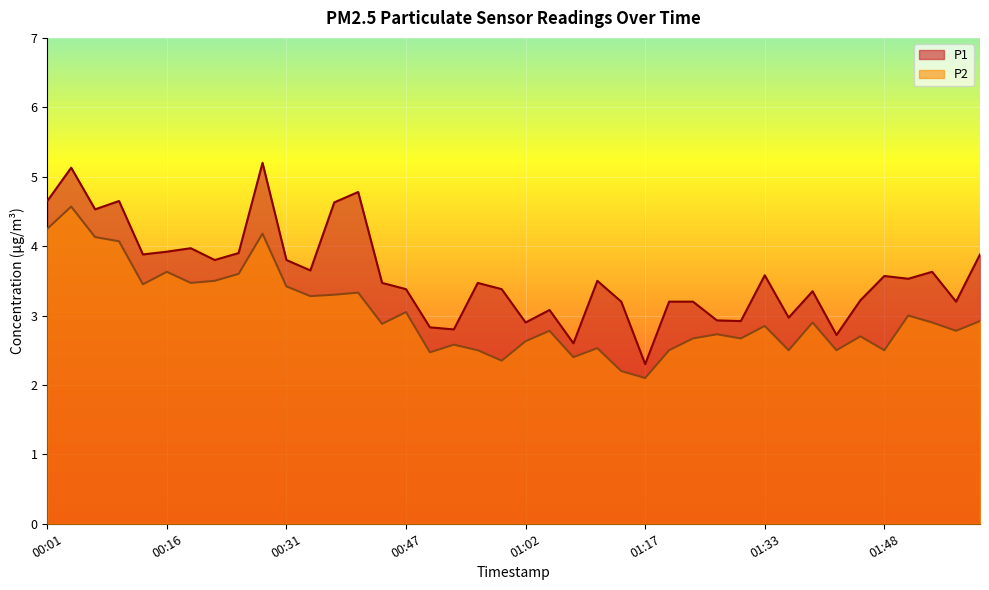

How many lines are shown in the chart?

2